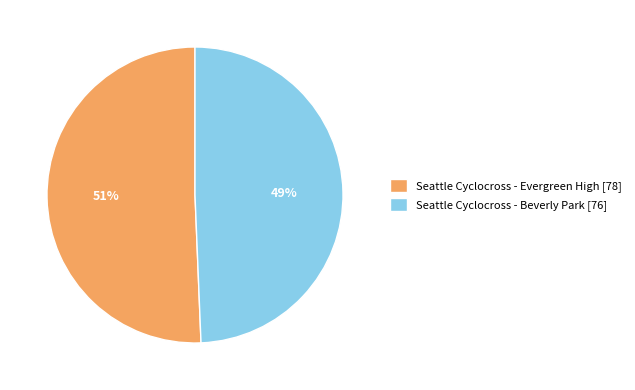

What is the ratio of the value at Seattle Cyclocross - Beverly Park to the value at Seattle Cyclocross - Evergreen High?

1.0